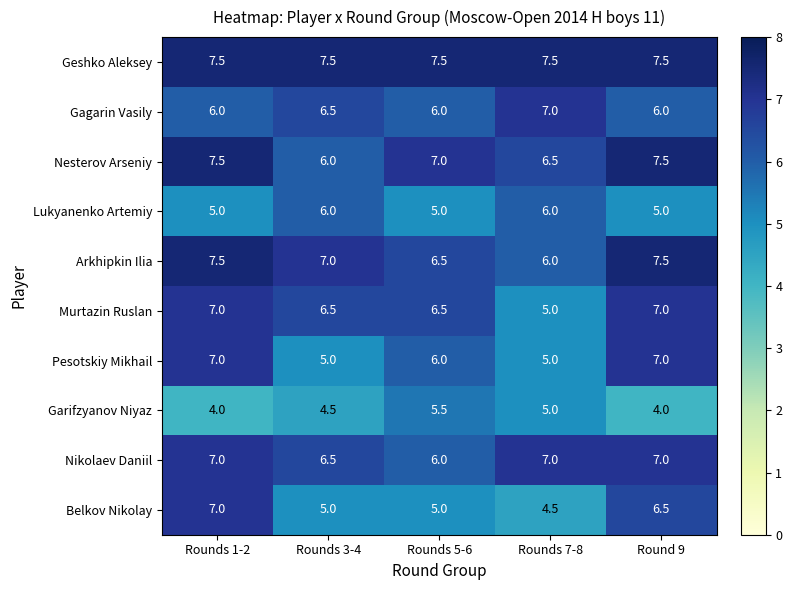

How many distinct data groups are displayed?

10